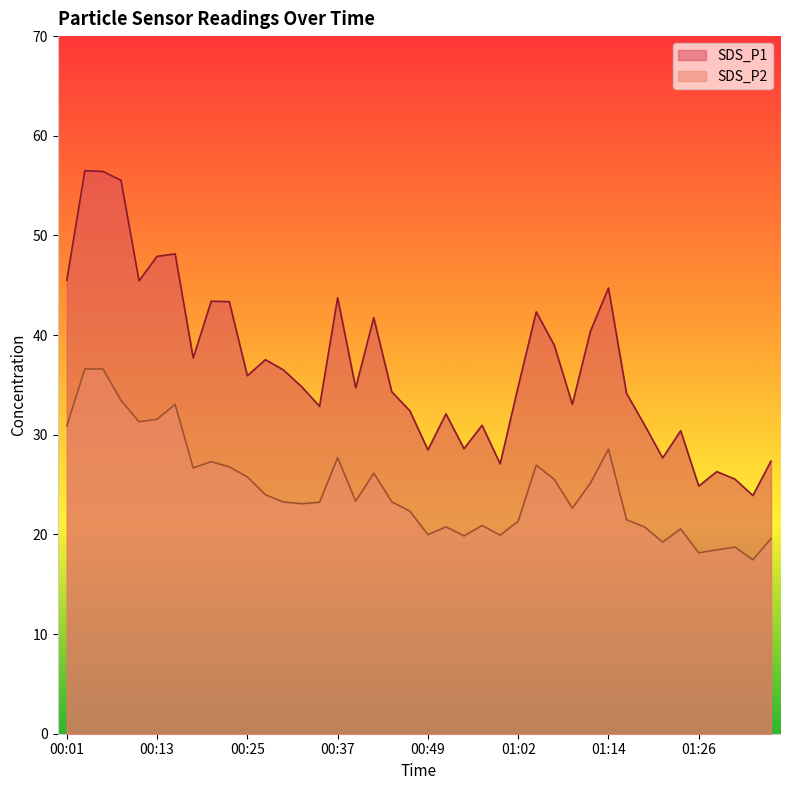

How many lines are shown in the chart?

2